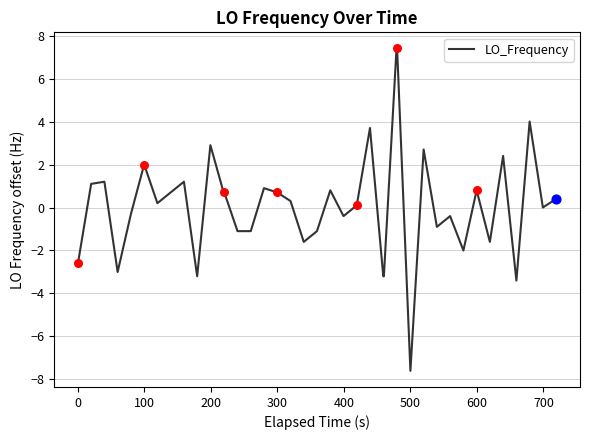

What is the maximum value shown in the chart?

7.4